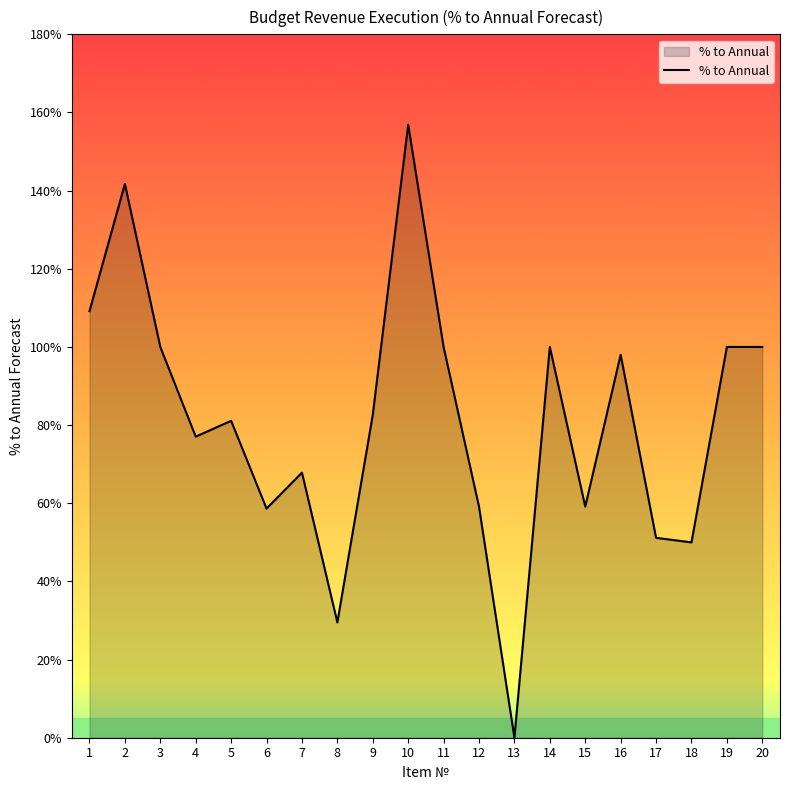

Read the value at 7.

67.8